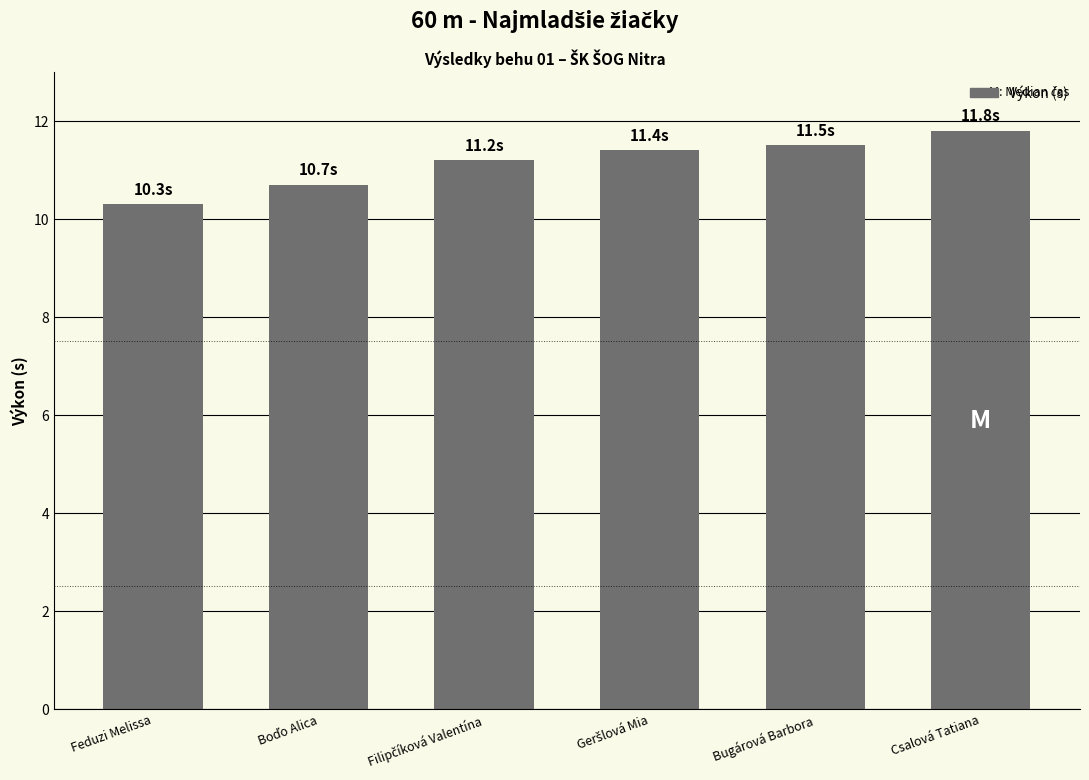

How many bars are there in total?

6